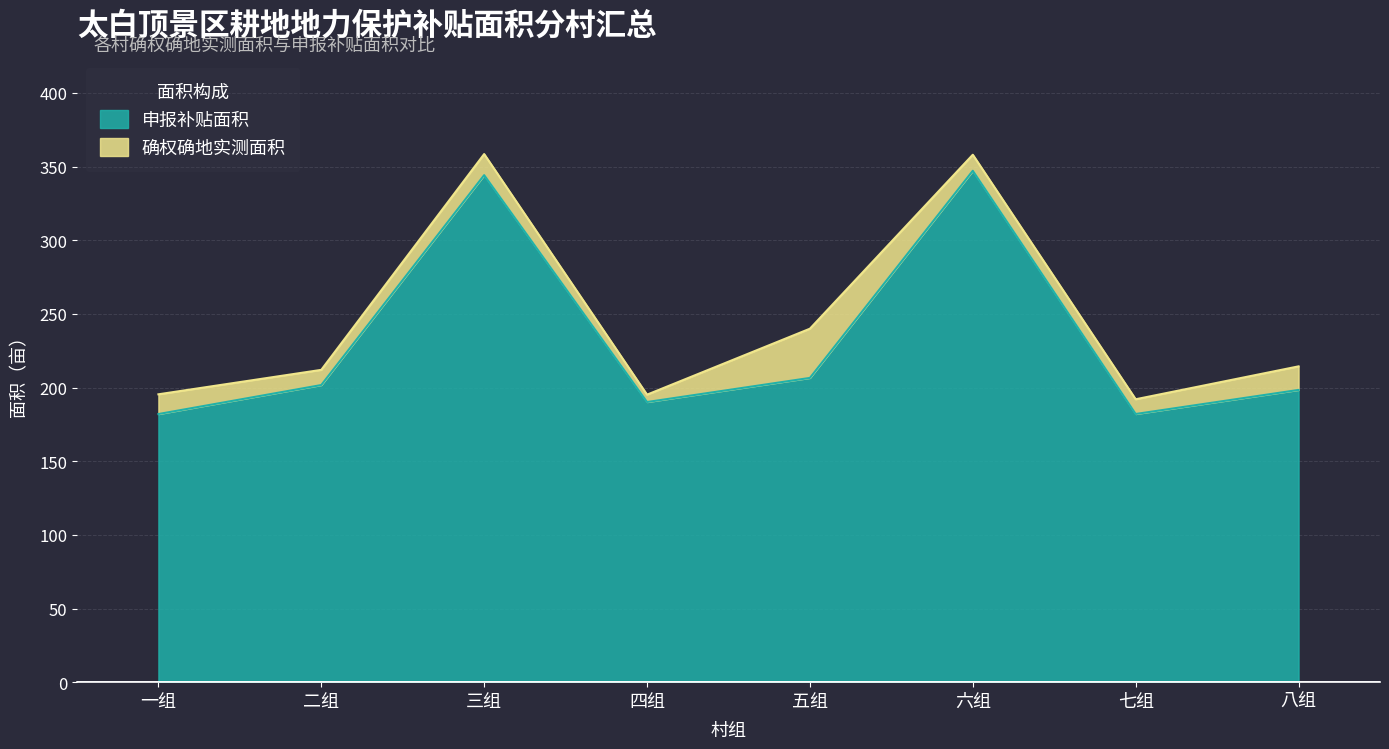

What is the minimum value shown in the chart?

182.0